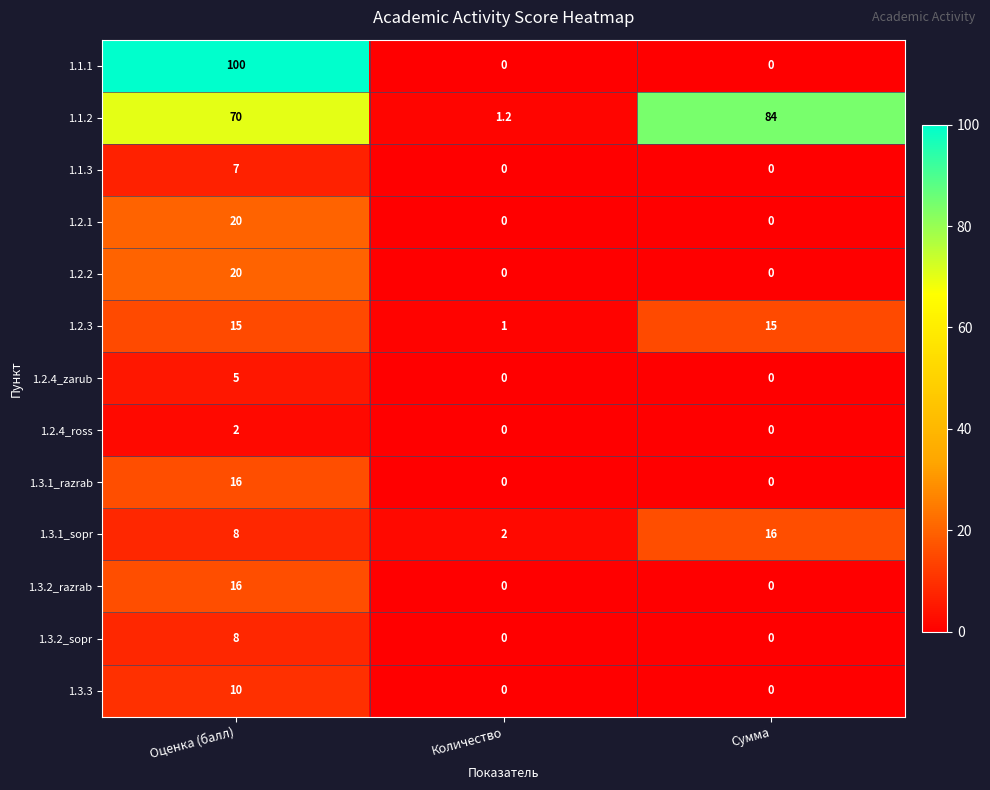

Which category has the highest value across all series?

Оценка (балл)